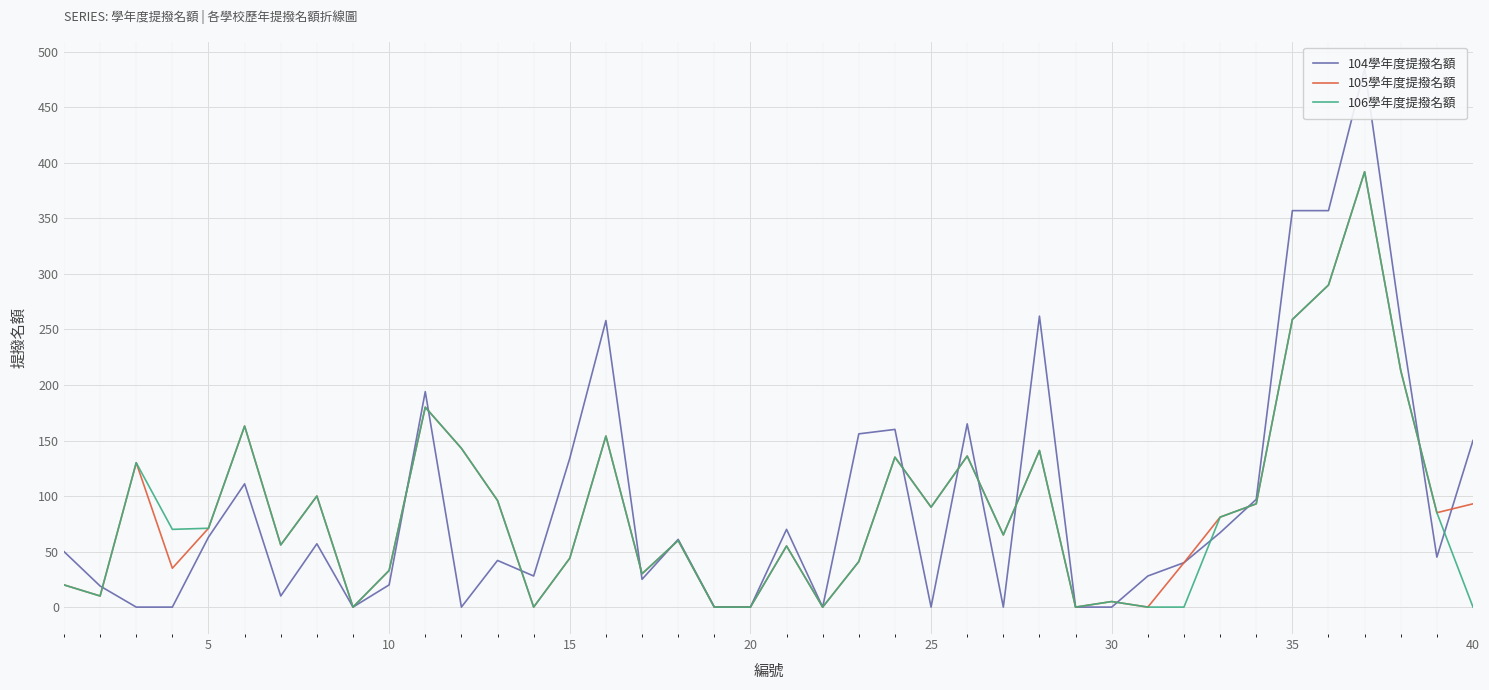

What is the maximum value for 106學年度提撥名額?

392